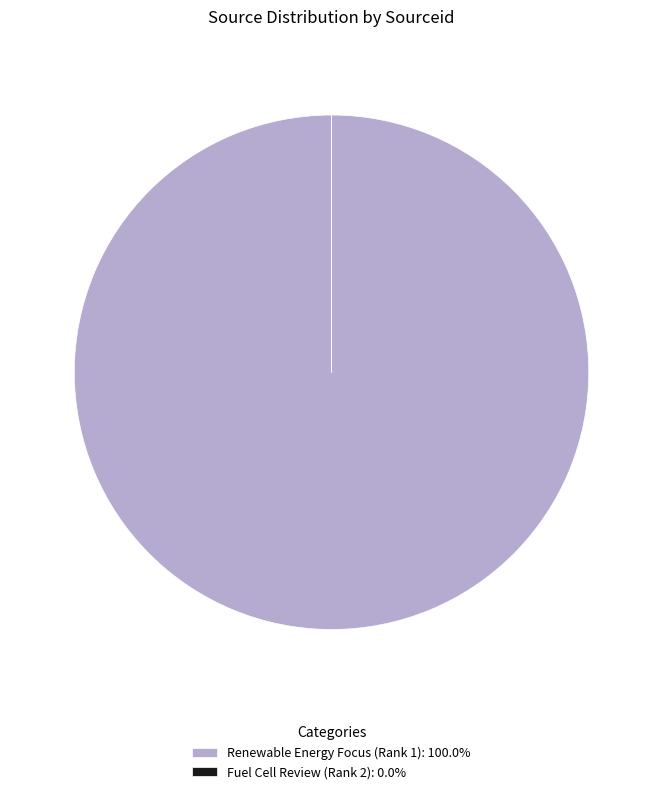

Which slice is the largest?

Renewable Energy Focus (Rank 1)